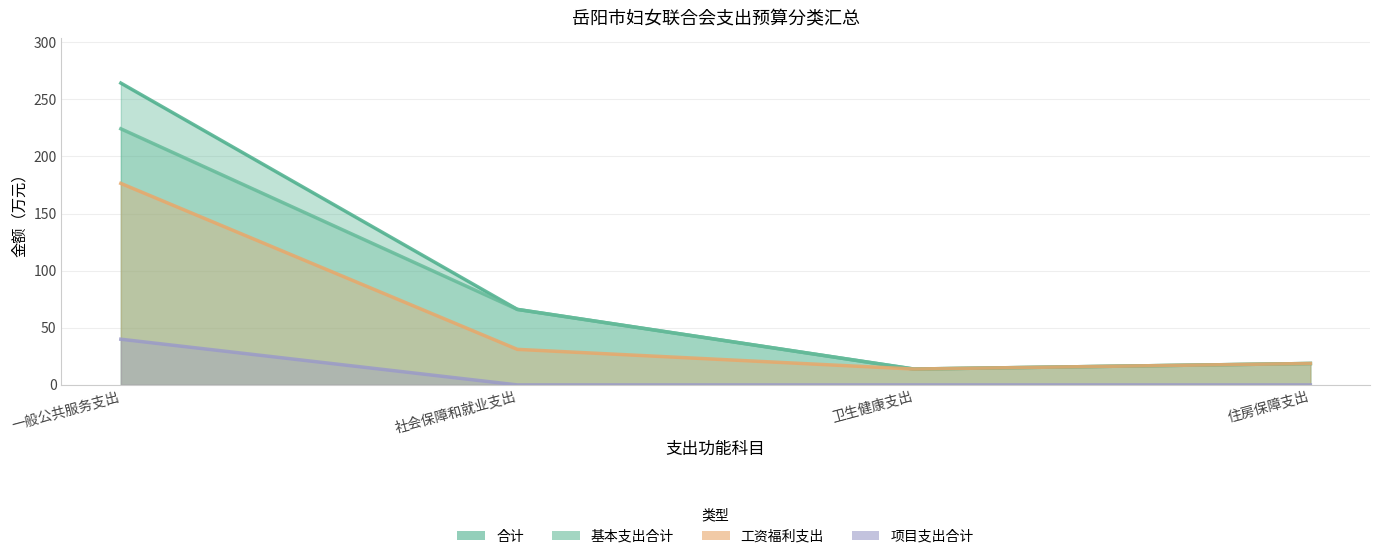

Reading left to right, list all the values displayed in this chart.

合计: 264.1	66.1	13.9	18.8
基本支出合计: 224.1	66.1	13.9	18.8
工资福利支出: 176.4	31.1	13.9	18.8
项目支出合计: 40.0	0.0	0.0	0.0